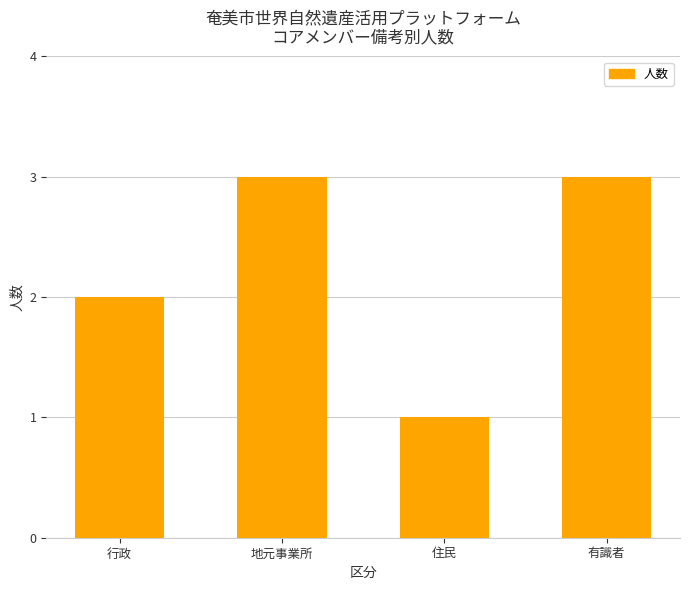

How many bars are there in total?

4